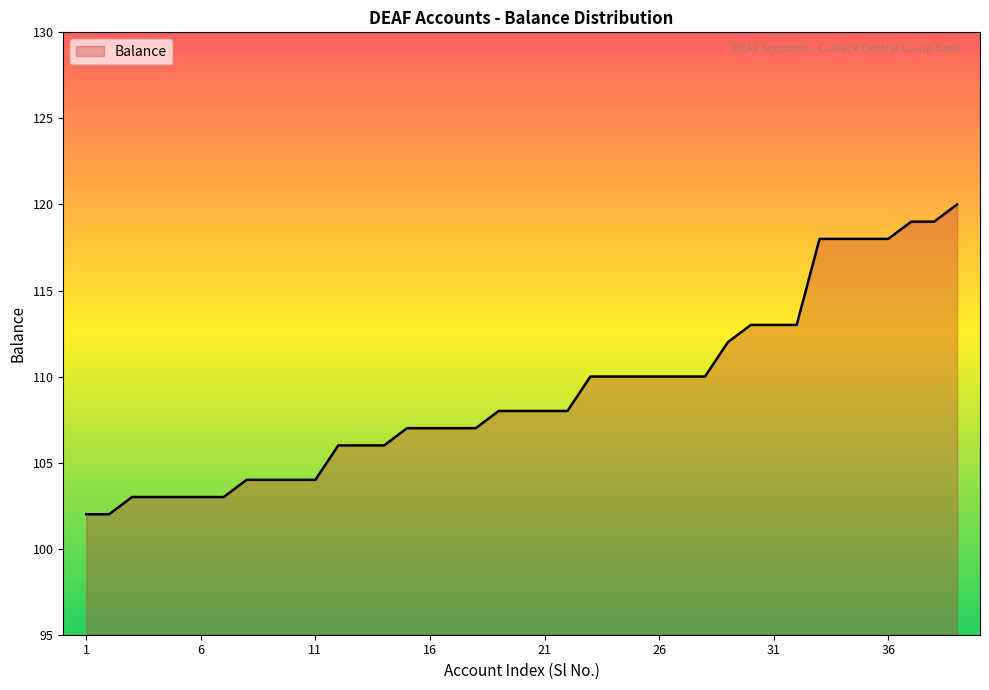

What is the difference between the maximum and minimum values?

18